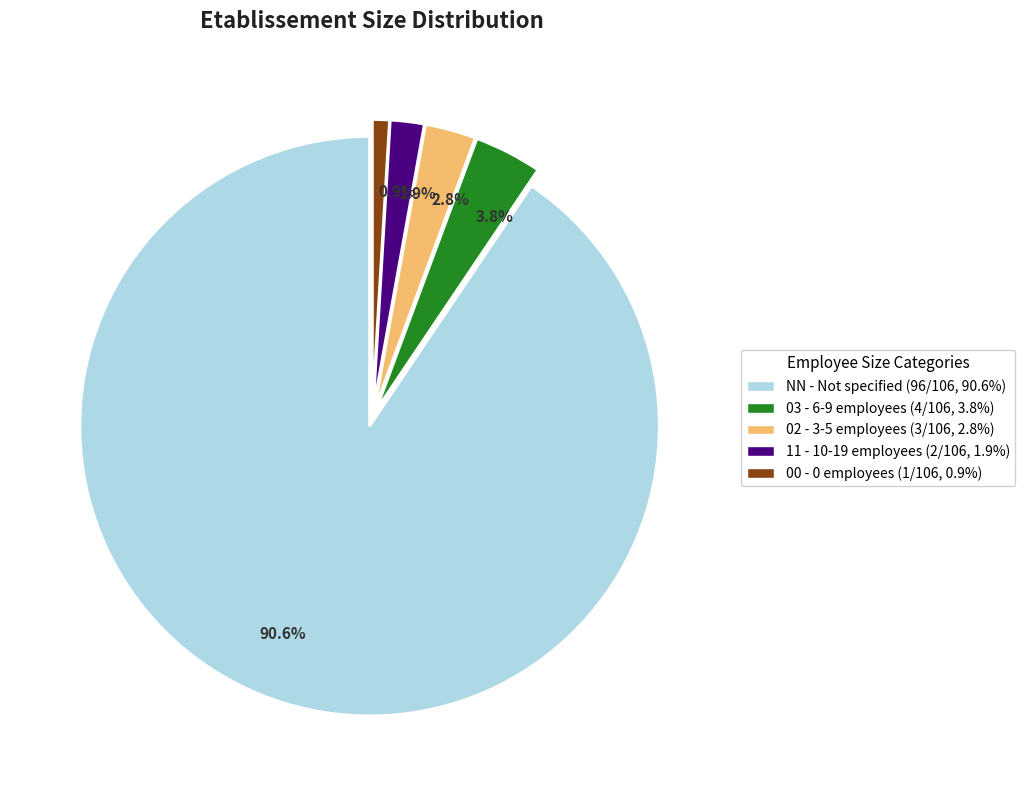

Rank the categories by value from highest to lowest.

90.6%, 3.8%, 2.8%, 1.9%, 0.9%